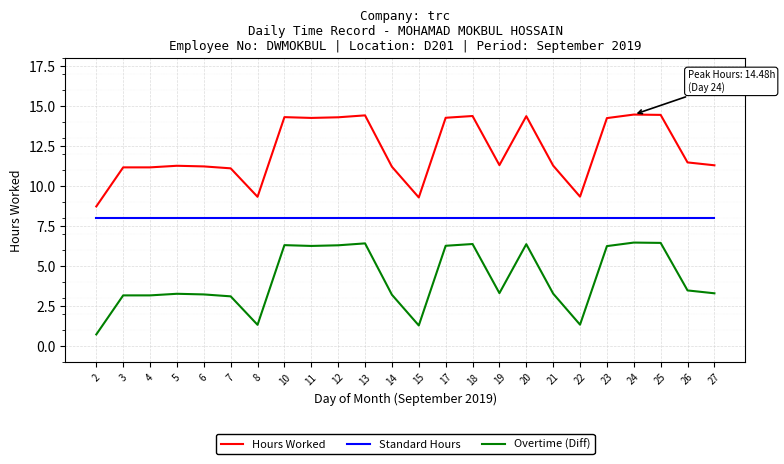

What is the total value across all series at 13?

28.9